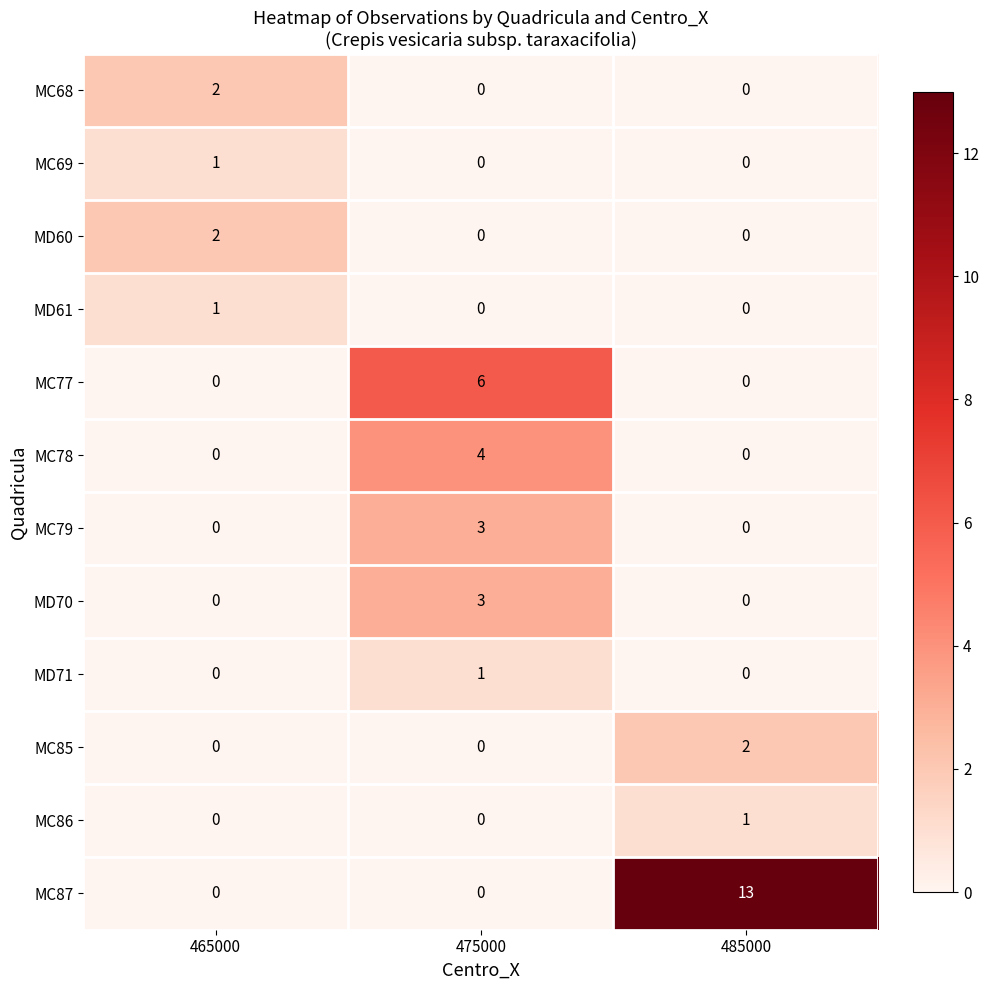

True or false: MD70 has a value of 0 at 485000.

True